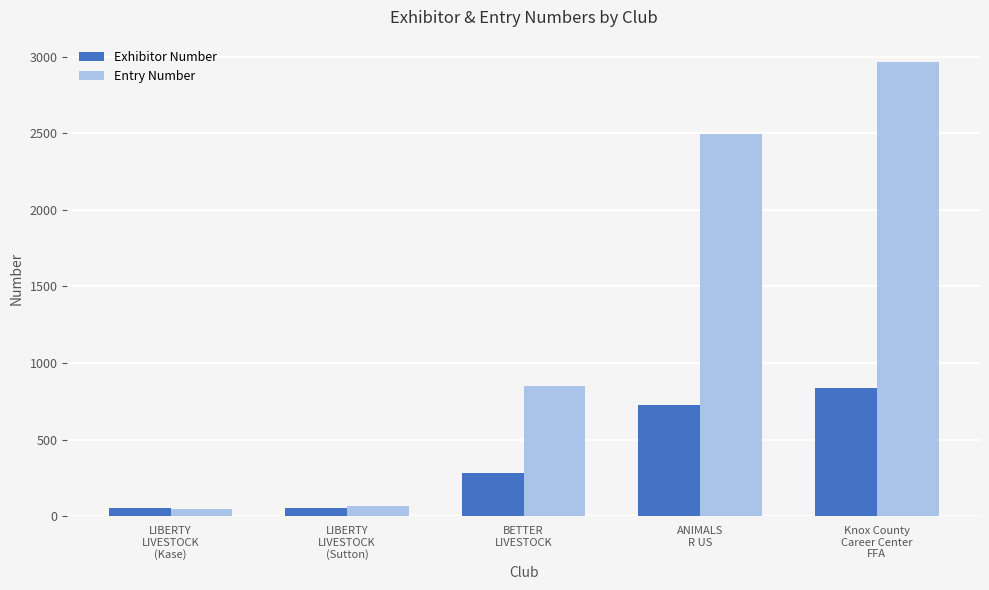

Is it true that Exhibitor Number equals 238 at ANIMALS
R US?

False